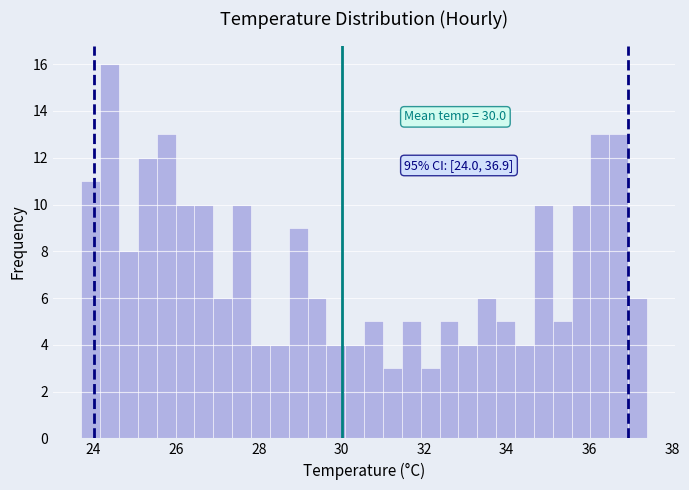

Read against the x-axis, roughly where is the centre of the tallest bar?

24.4